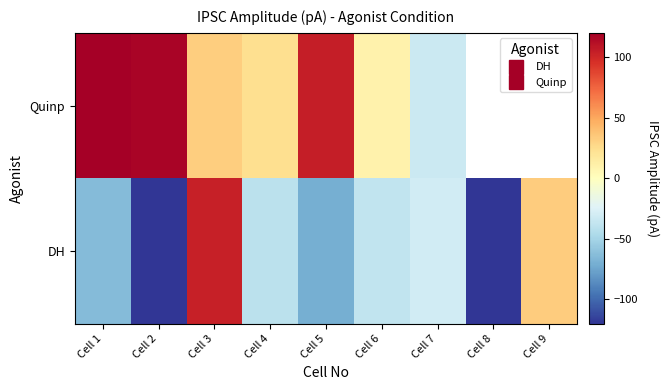

The value of Quinp at Cell 4 is 24.0. True or false?

True